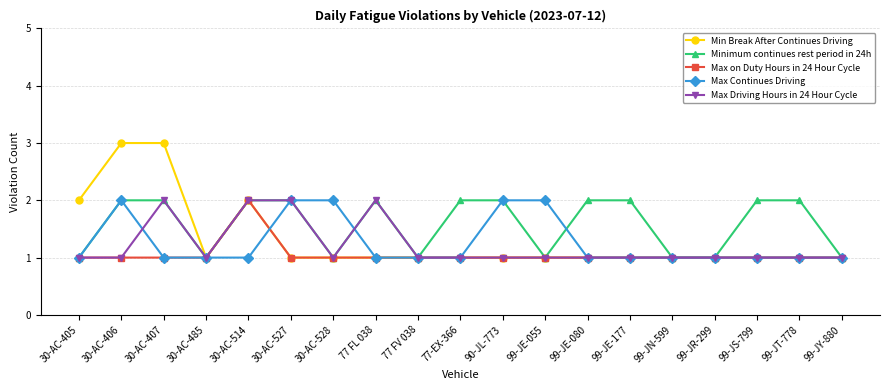

Read the Minimum continues rest period in 24h value at 30-AC-528.

1